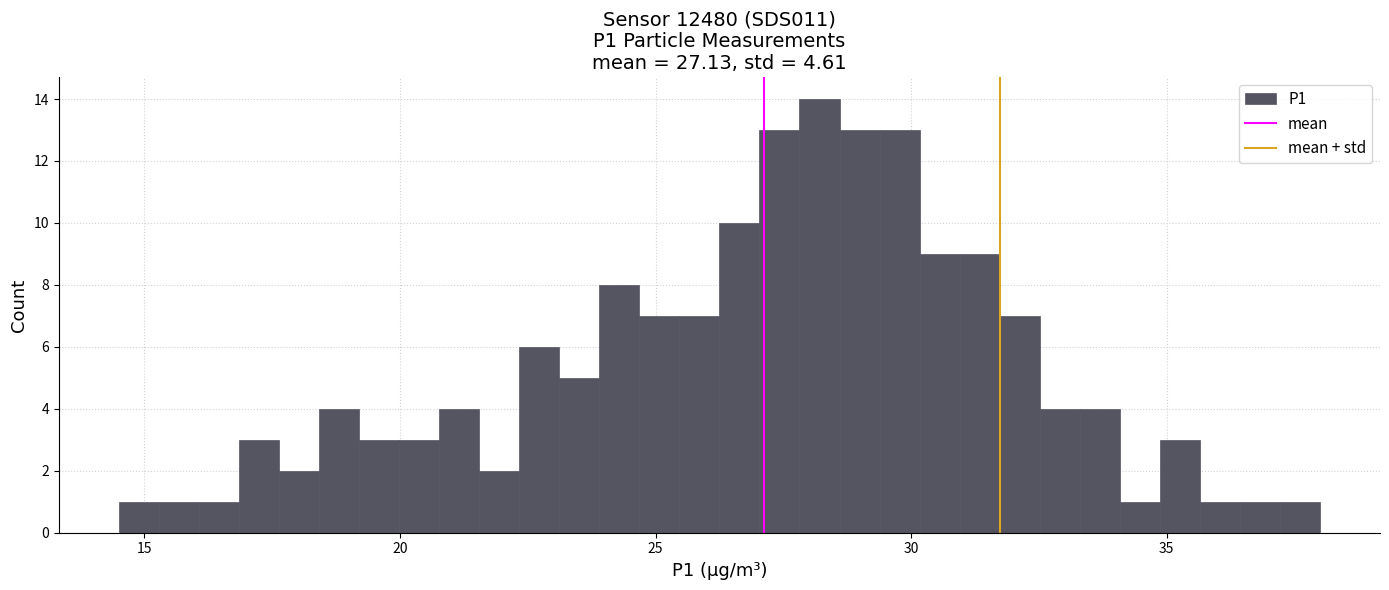

Read against the x-axis, roughly where is the centre of the tallest bar?

28.0